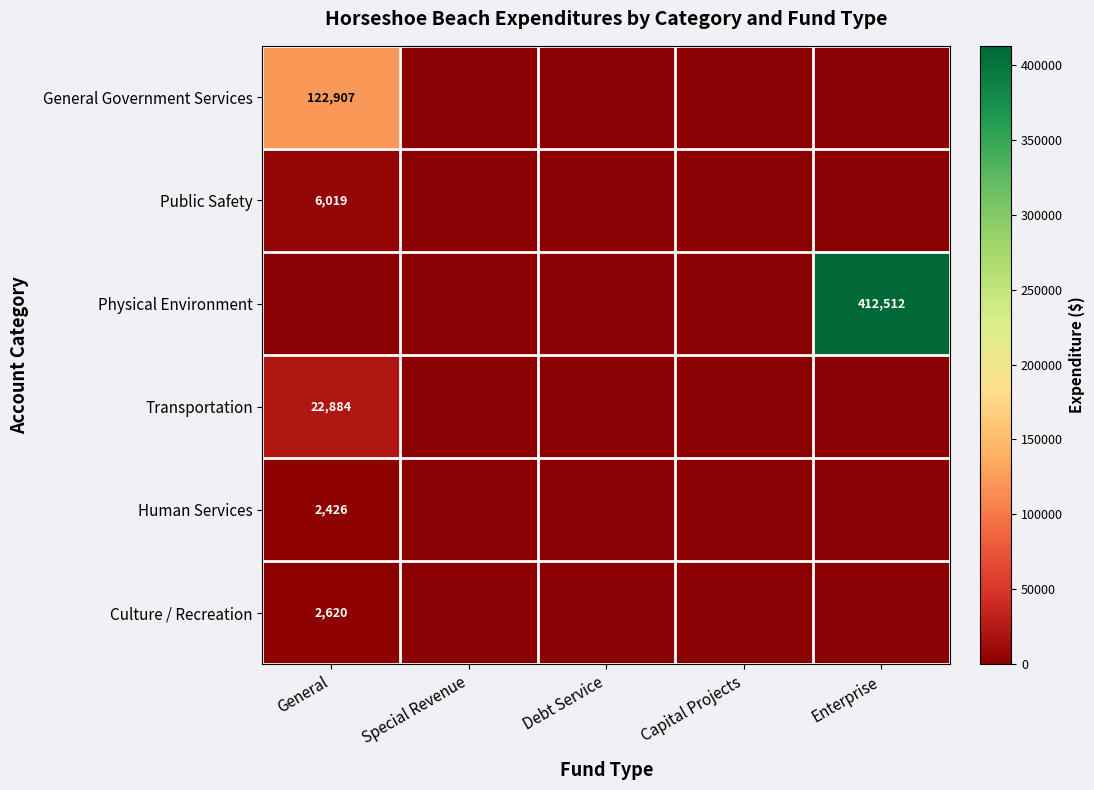

Between General and Debt Service, which is larger?

General